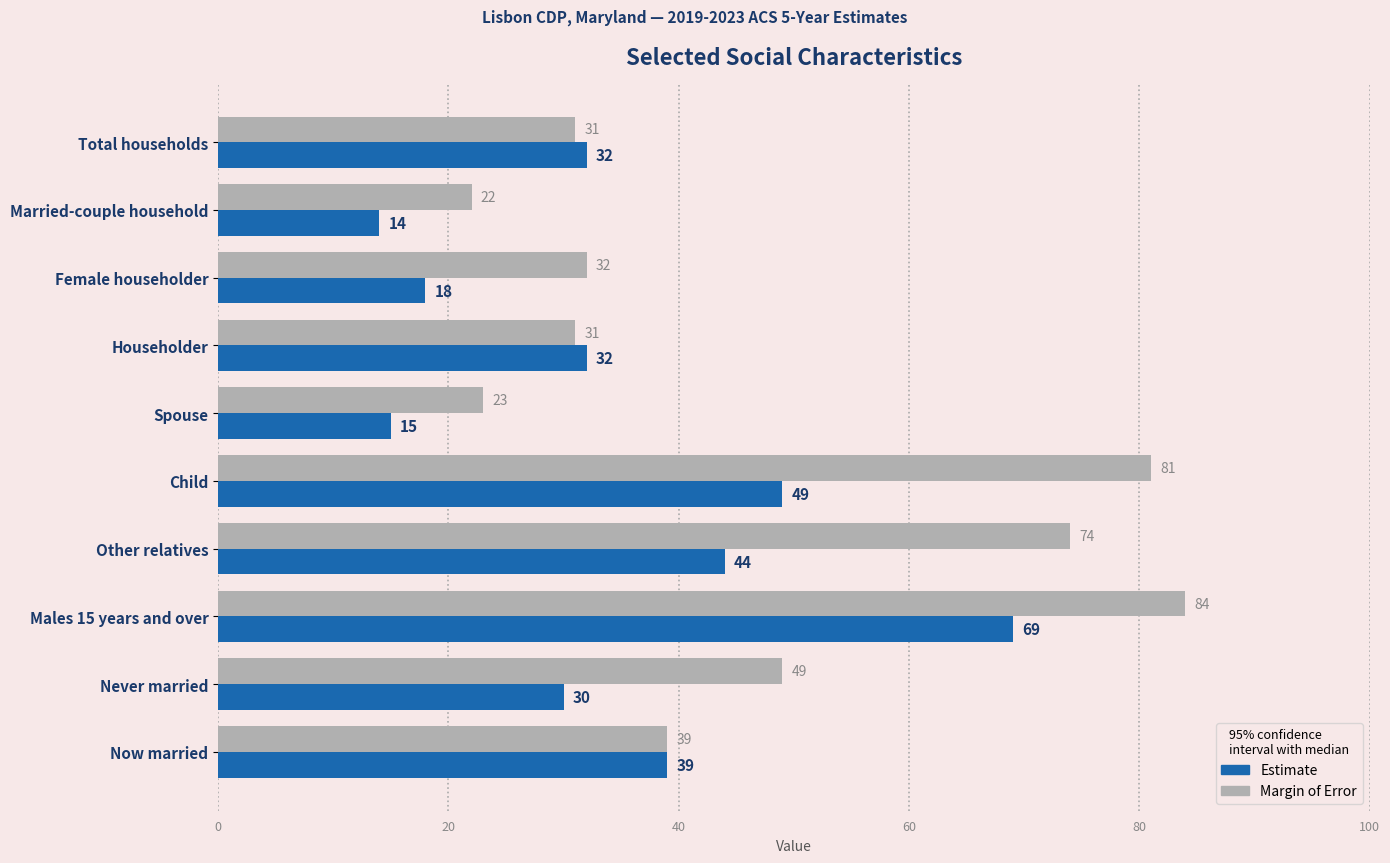

How many values in the Margin of Error series are below 39?

5